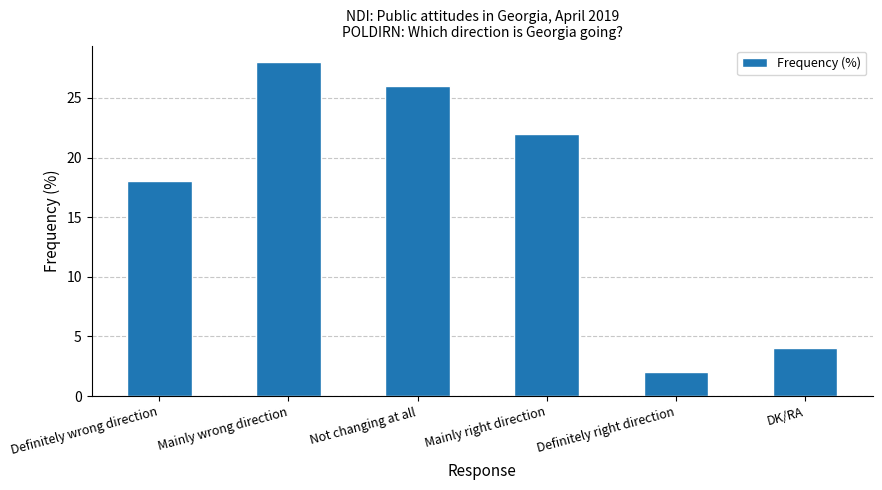

What is the ratio of the value at Not changing at all to the value at DK/RA?

6.5